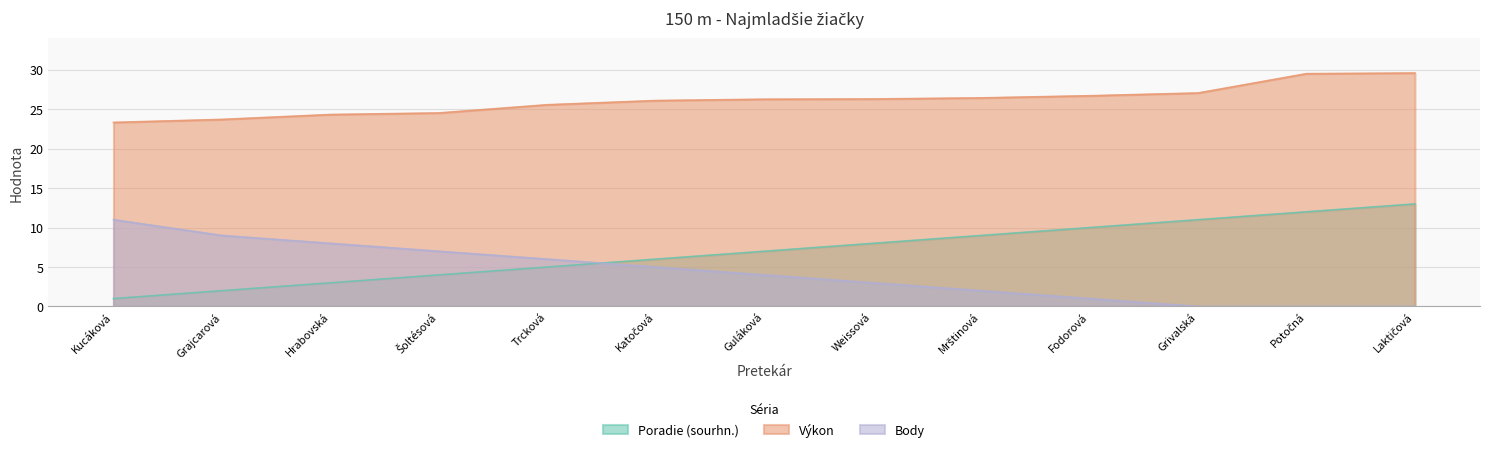

How many positive values does the Body series have?

10